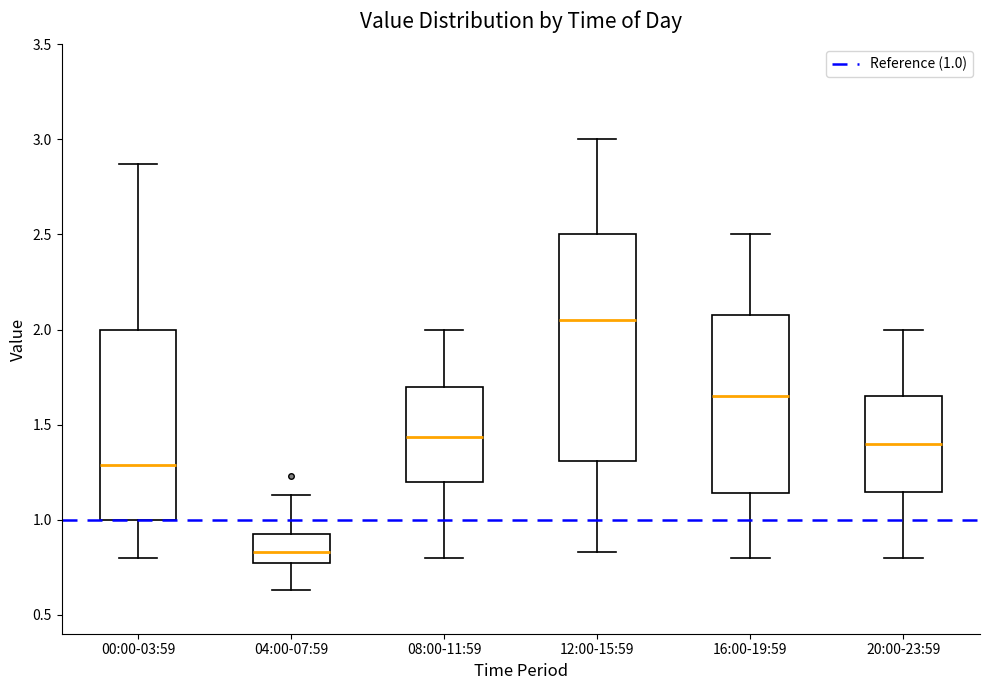

Which box has the lowest median line?

04:00-07:59